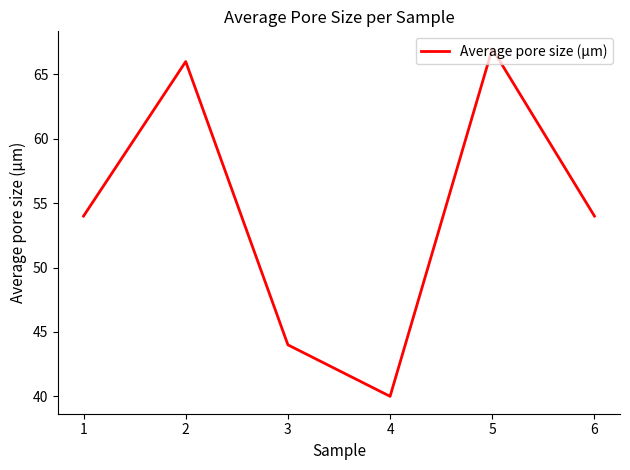

What is the average value?

54